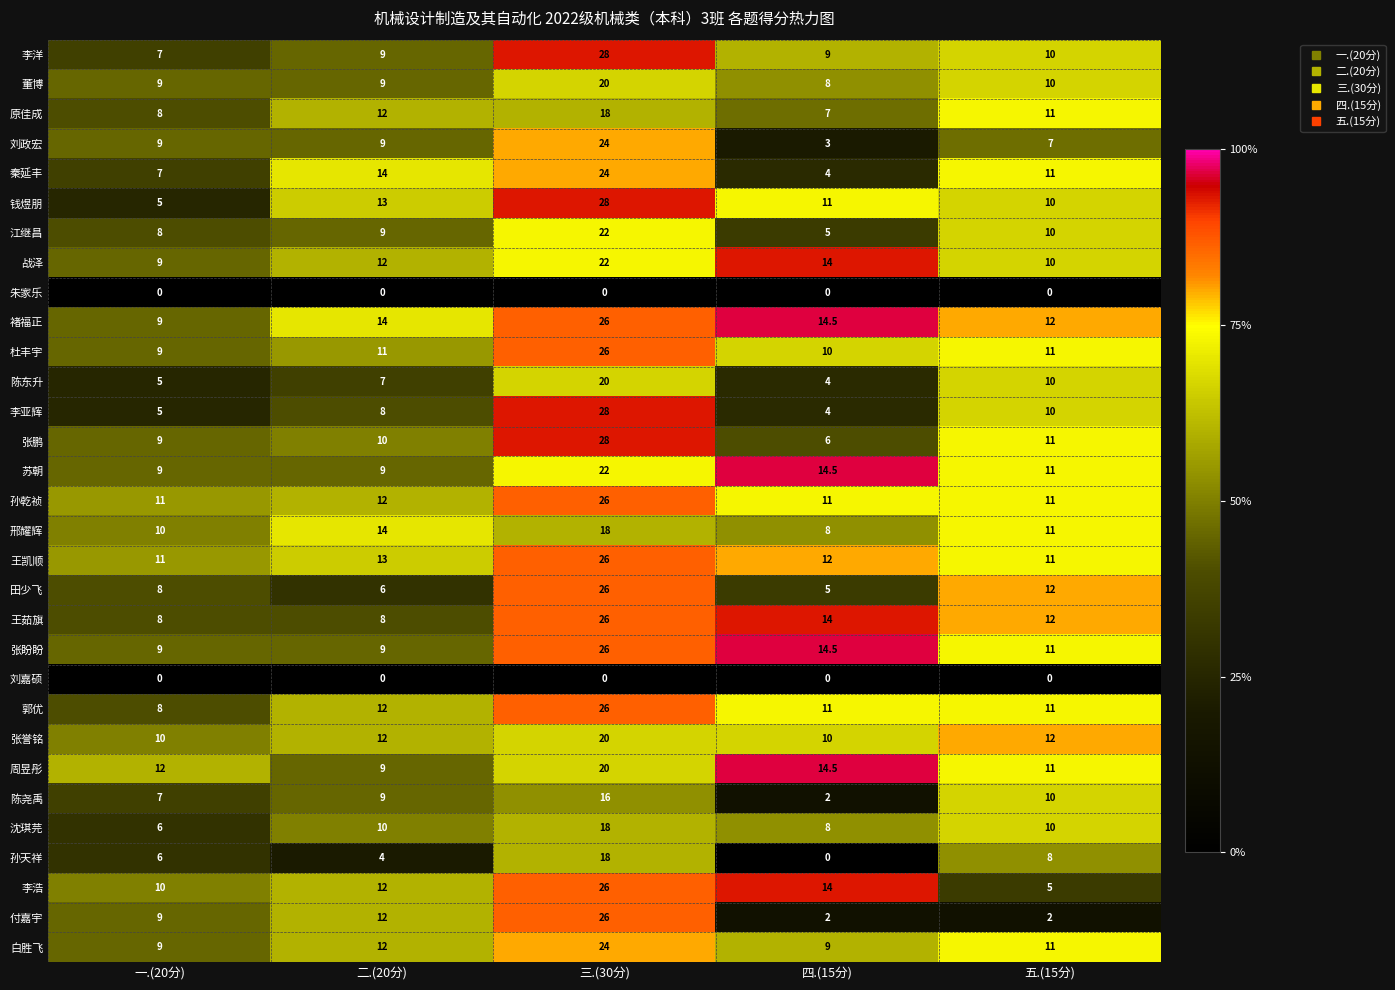

What is the maximum value shown in the chart?

28.0